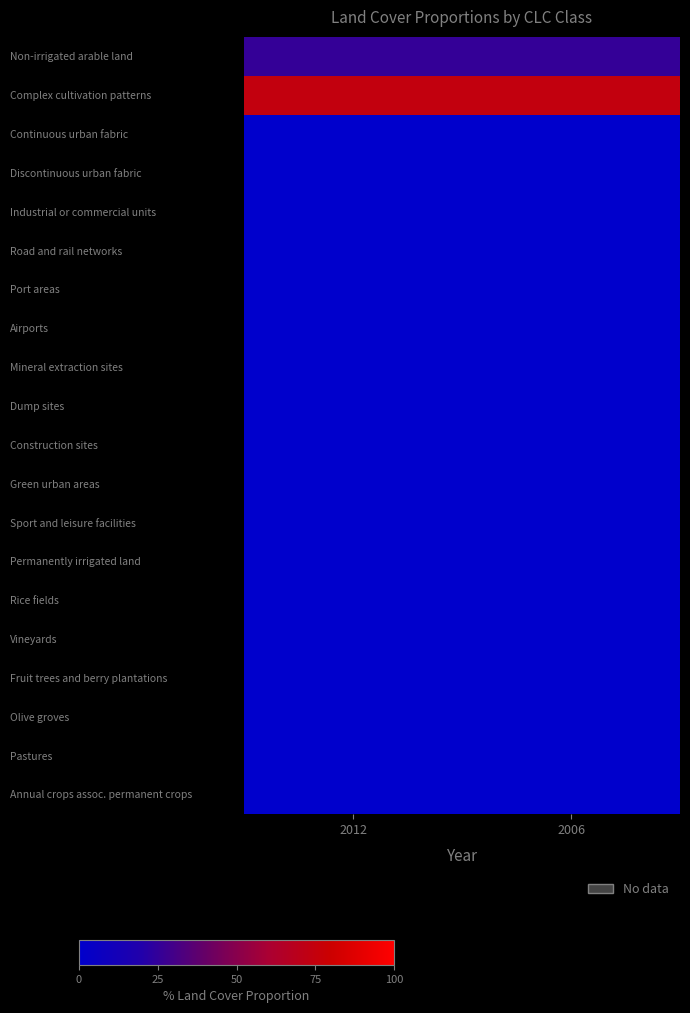

Which label corresponds to the largest value in the chart?

2006